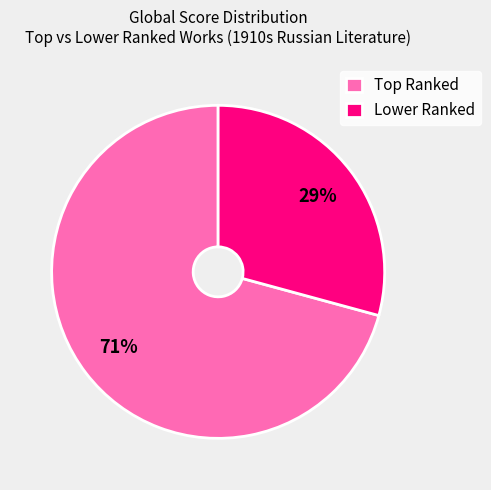

Does any single category account for the majority?

Yes